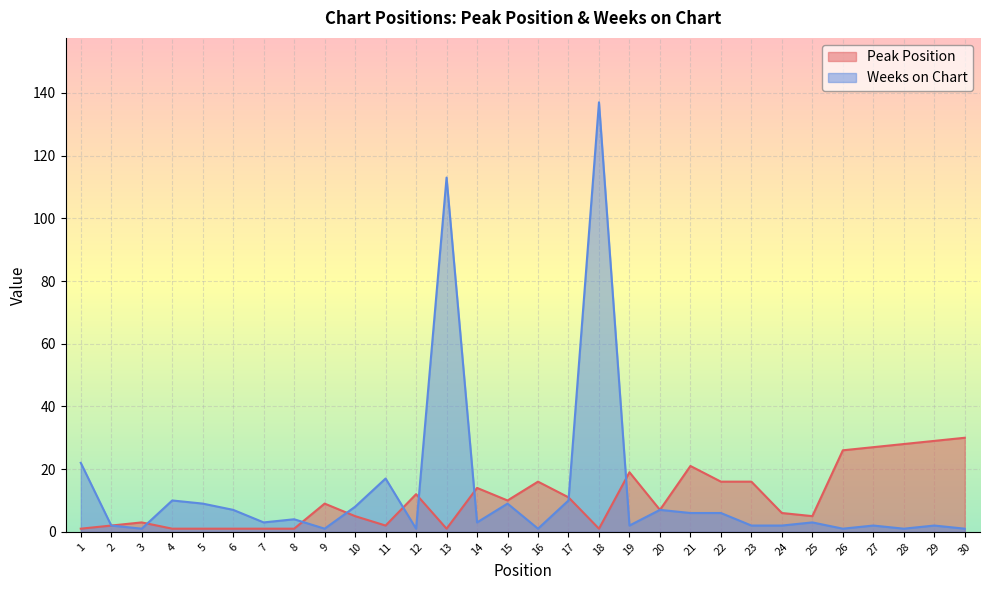

Where is the first local minimum for Peak Position?

11